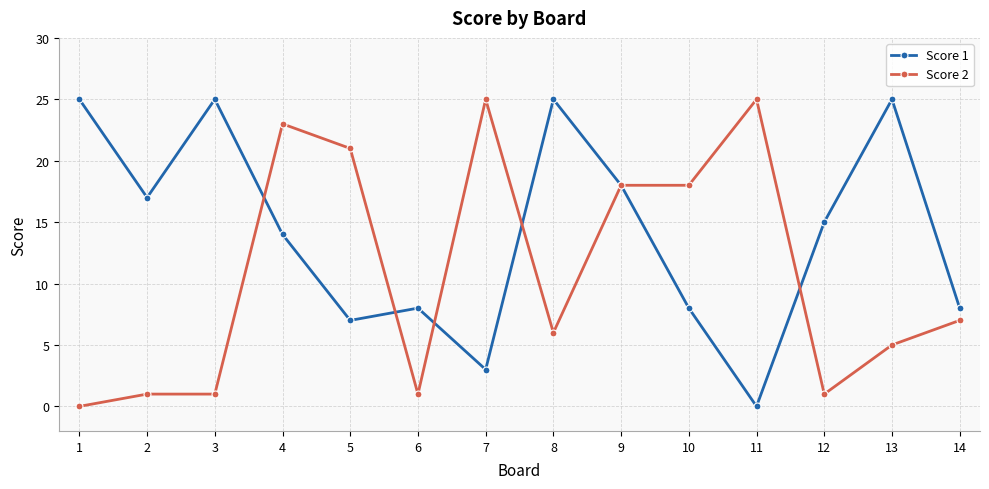

Which series changed the most between 3 and 6?

Score 1